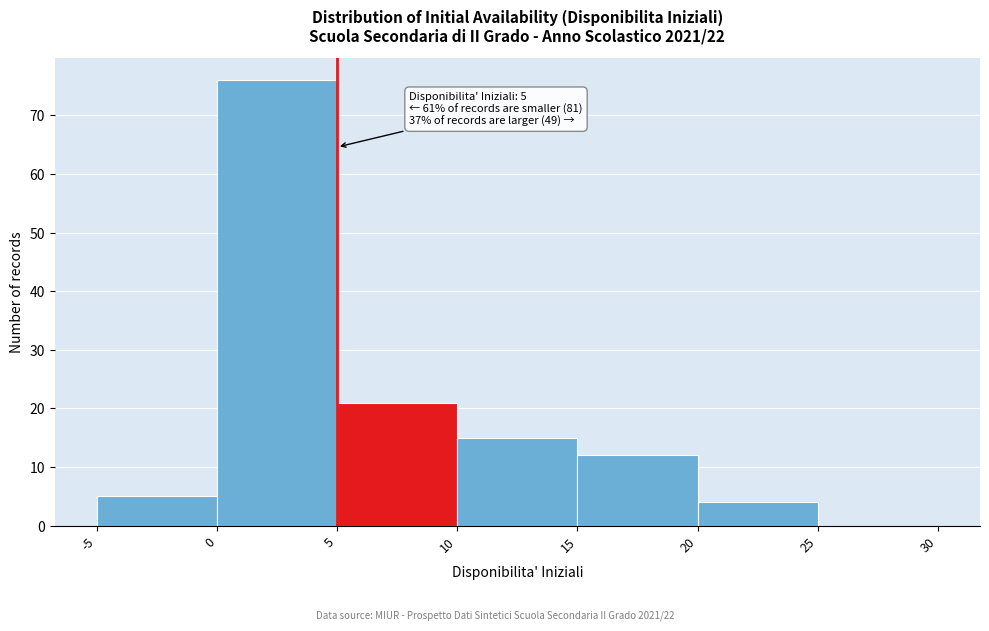

Which range on the x-axis has the tallest bar?

0 to 5